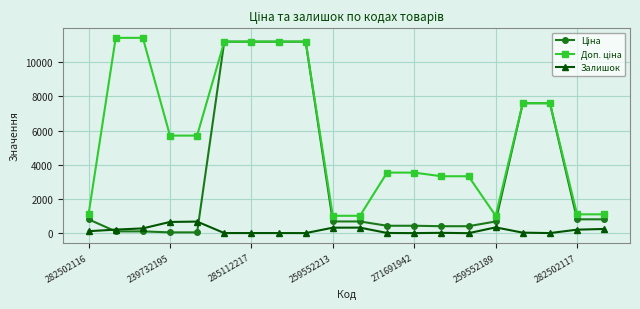

True or false: Залишок has more than 0 points higher than both neighbors.

True